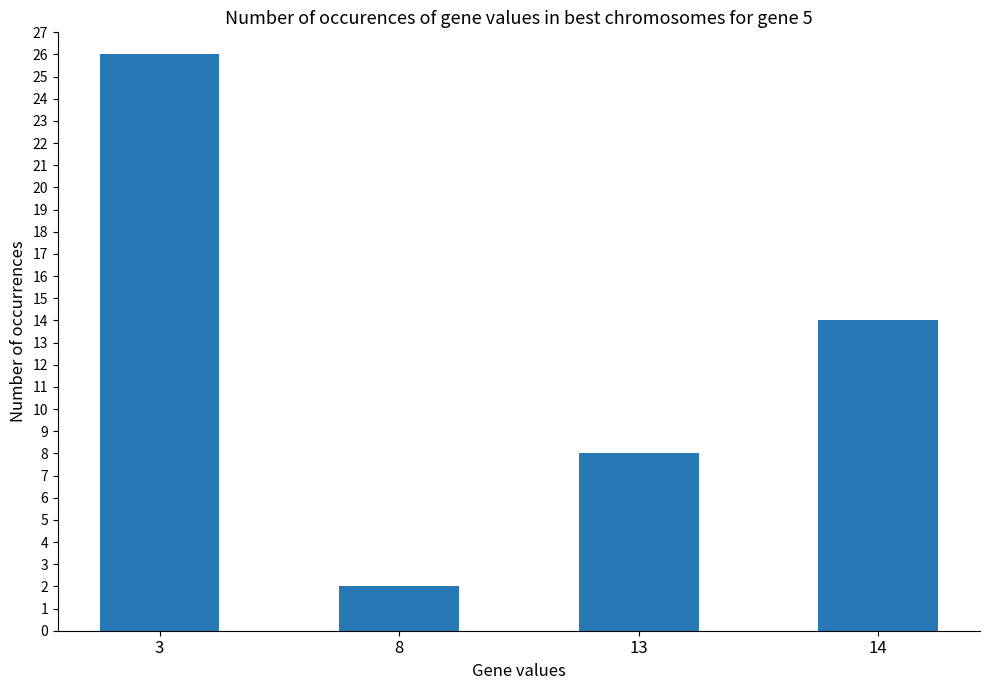

How many bars are there in total?

4